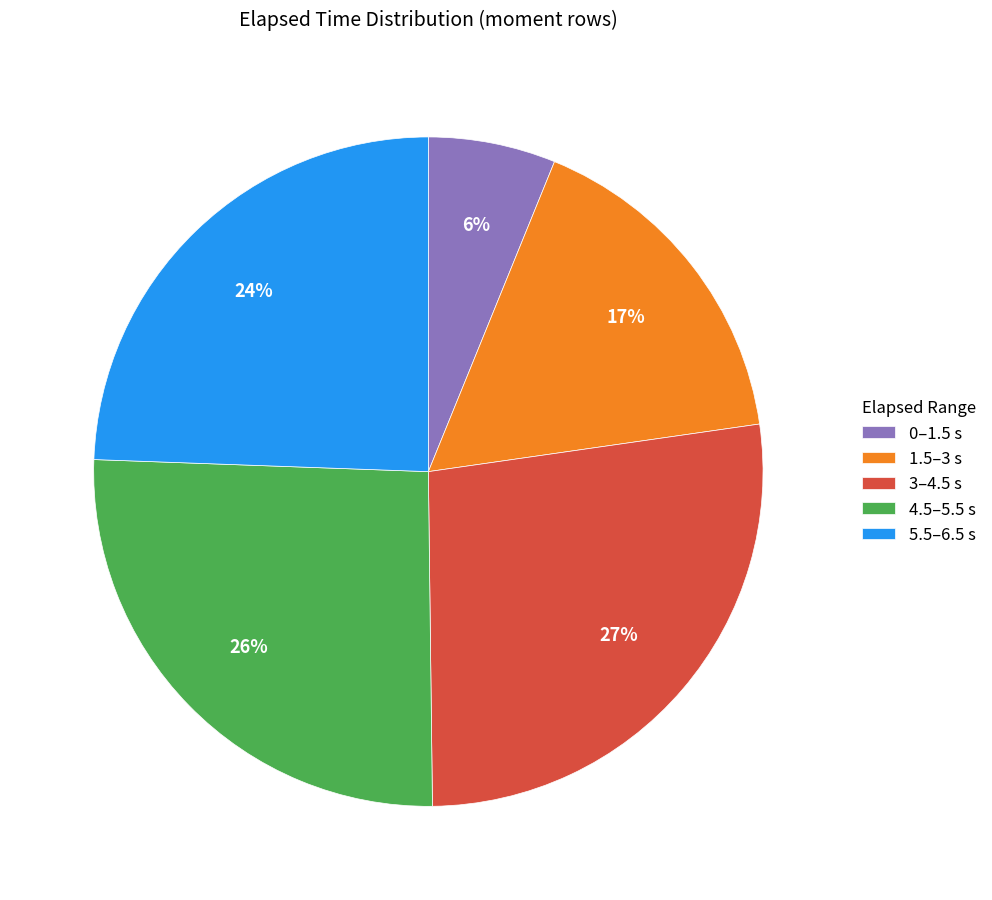

Is there a majority slice in this chart?

No